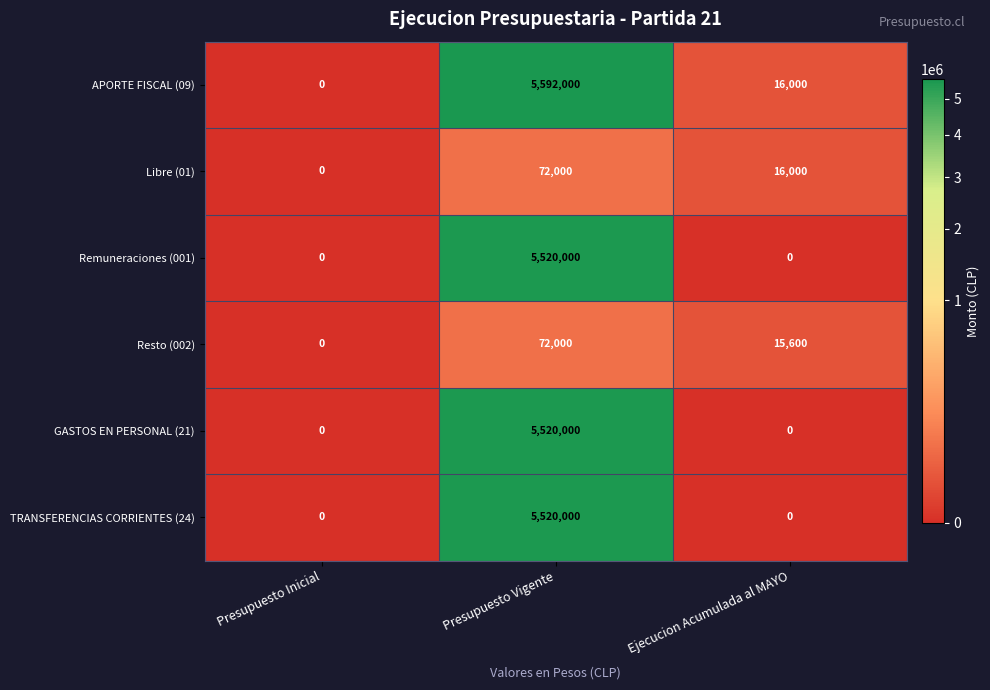

Which series has the widest spread of values?

APORTE FISCAL (09)